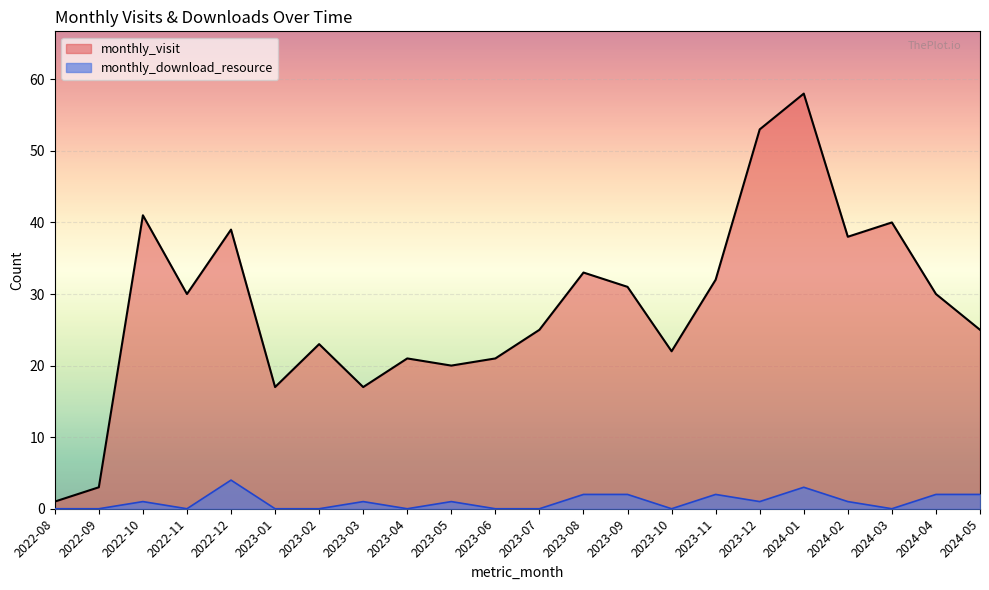

What is the label of the 4th point from the left?

2022-11